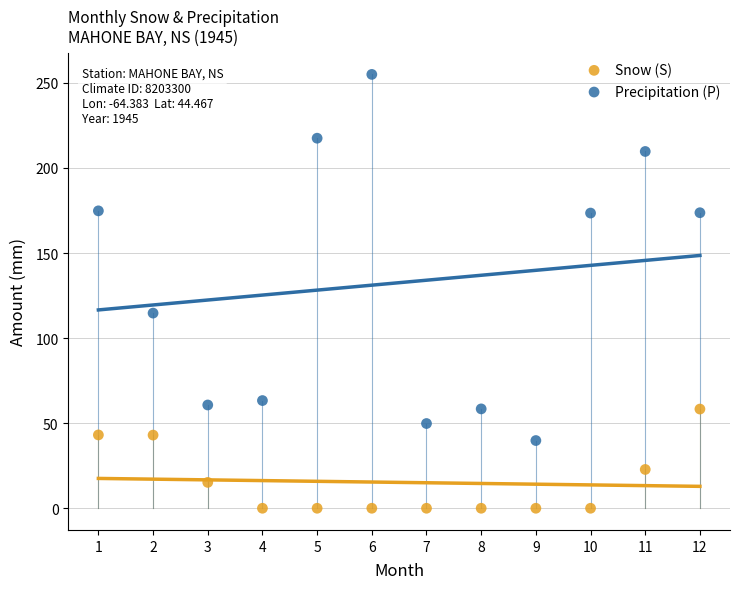

Which series contains the lowest Y value?

Snow (S)